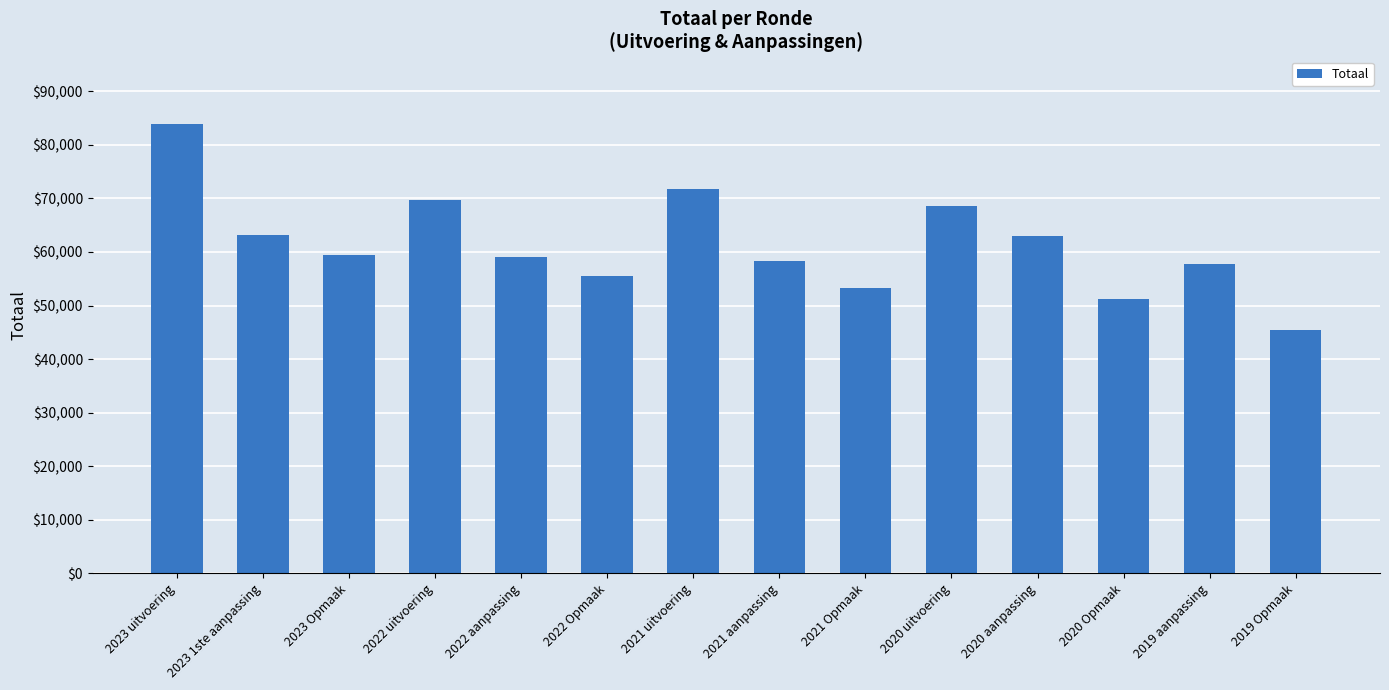

What is the difference between the values at 2023 Opmaak and 2022 aanpassing?

538